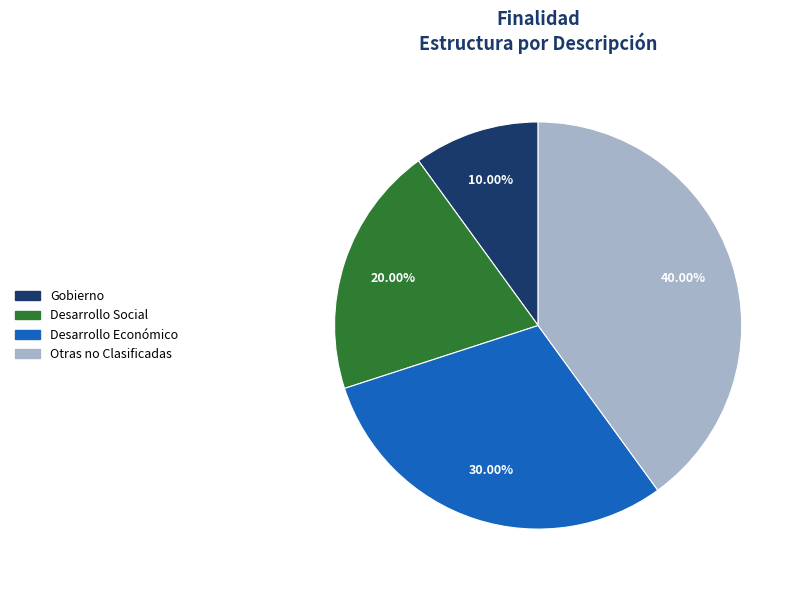

Is there any slice that represents more than half of the pie?

No